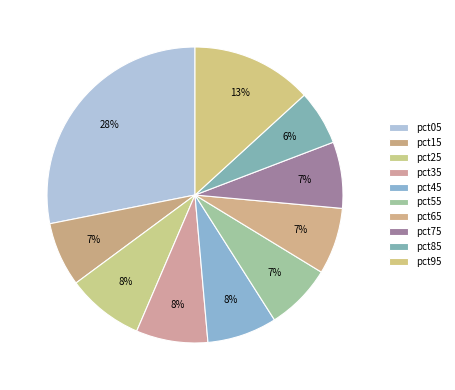

Between pct95 and pct45, which is larger?

pct95